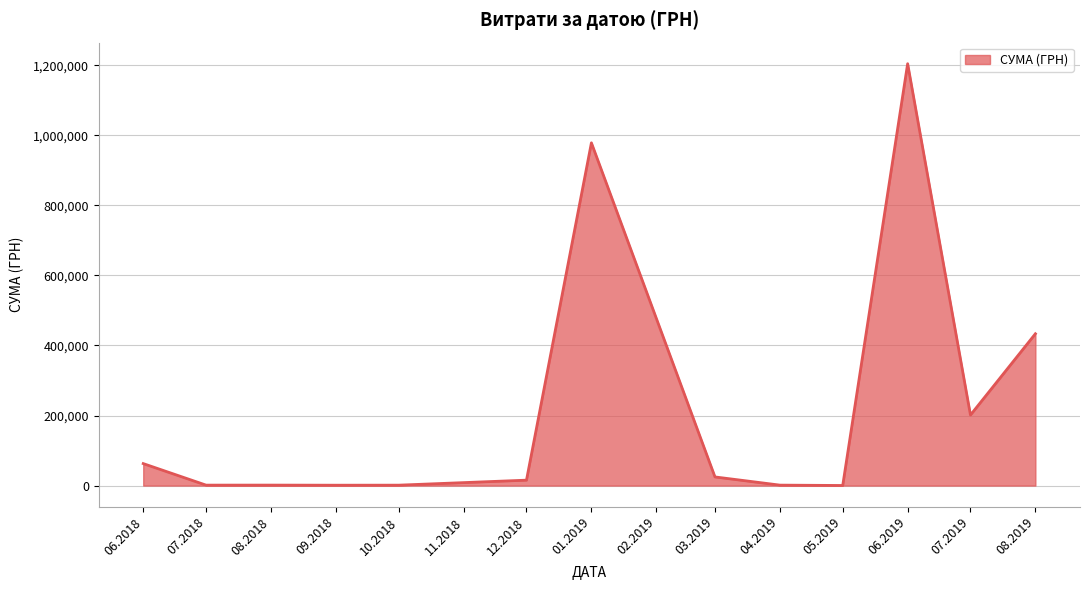

Which has a higher value, 06.2018 or 01.2019?

01.2019